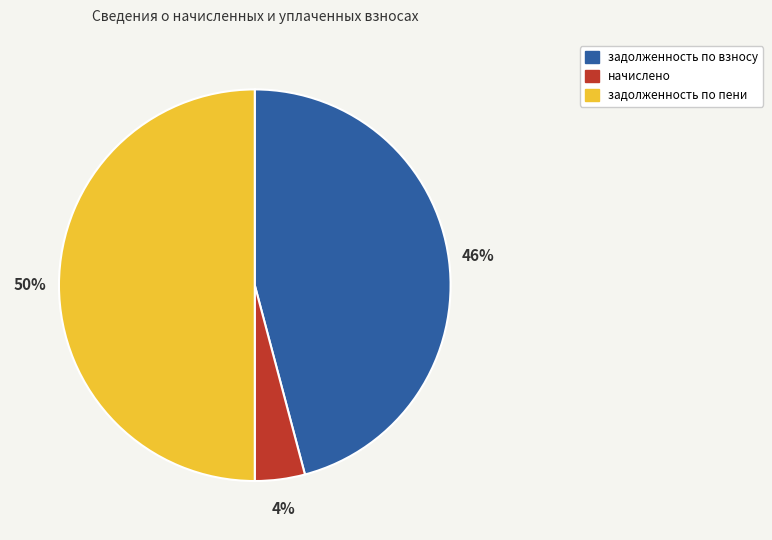

To the nearest percent, what is the difference between the largest and smallest slice percentages?

46%